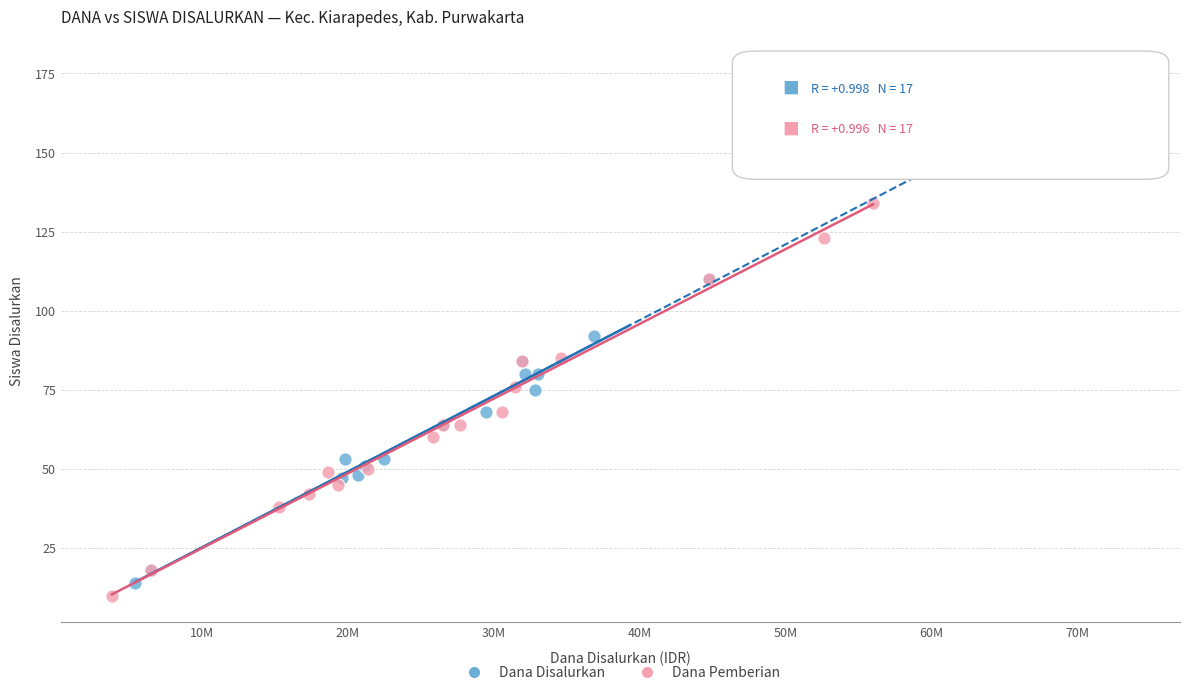

Which series has the largest Y range (max minus min)?

Dana Disalurkan